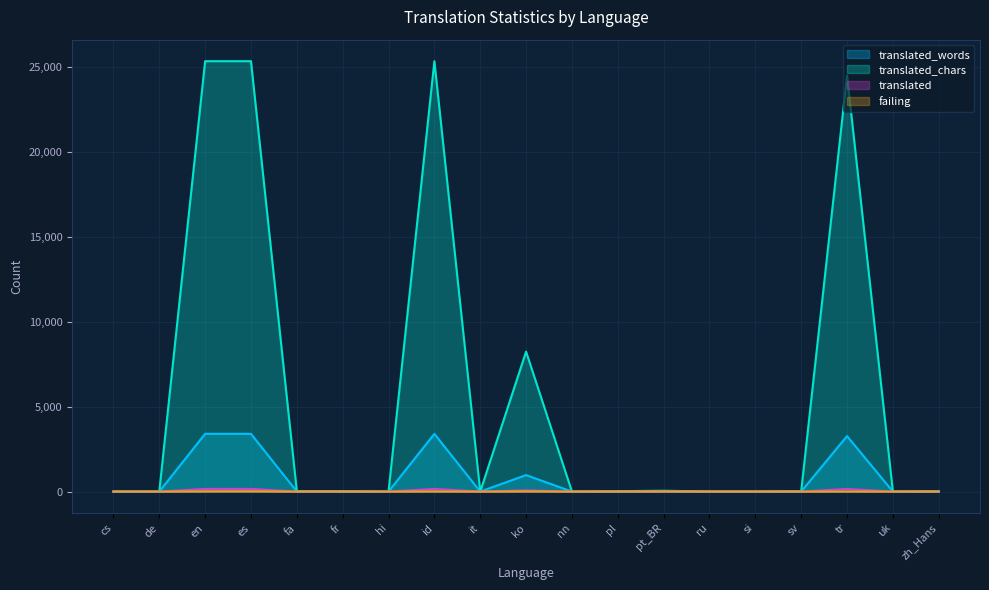

Is the value of failing at sv greater than the value of translated at sv?

No